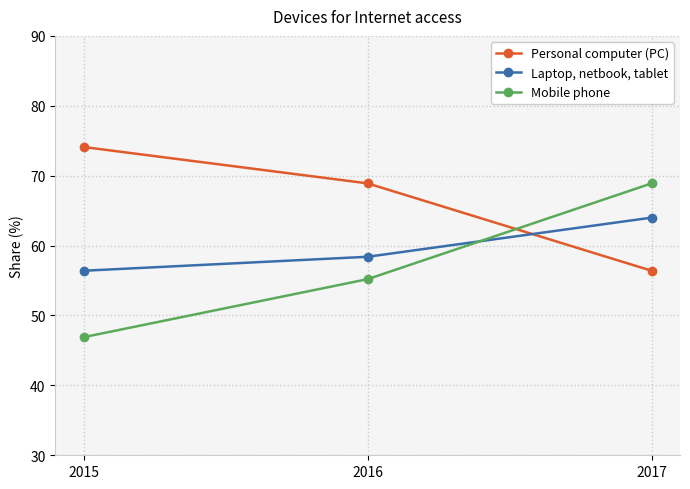

What is the approximate value of Mobile phone at 2015?

46.9